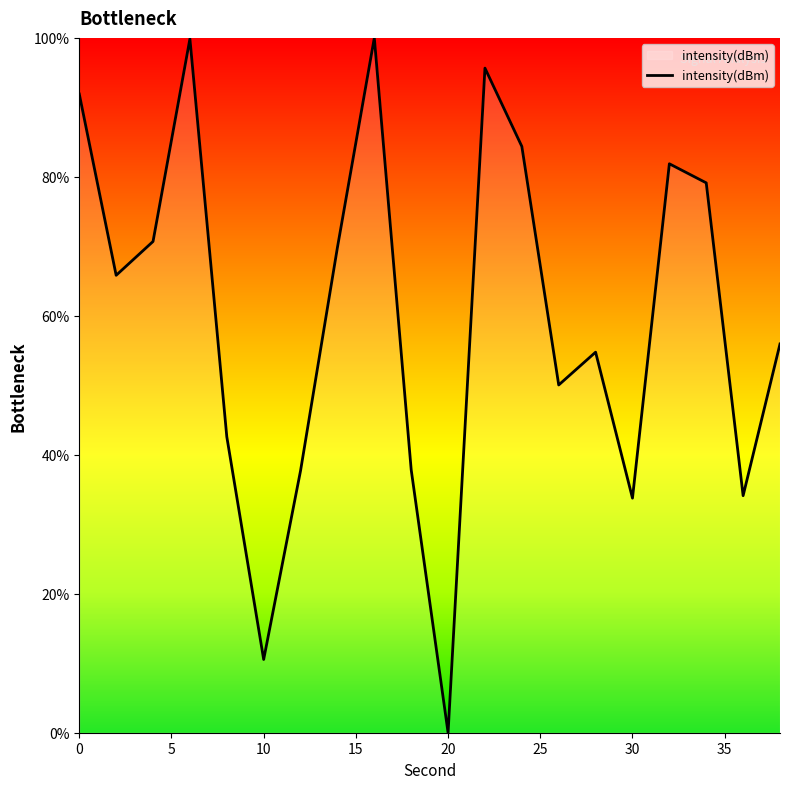

What is the value of the 4th point from the left?

99.9